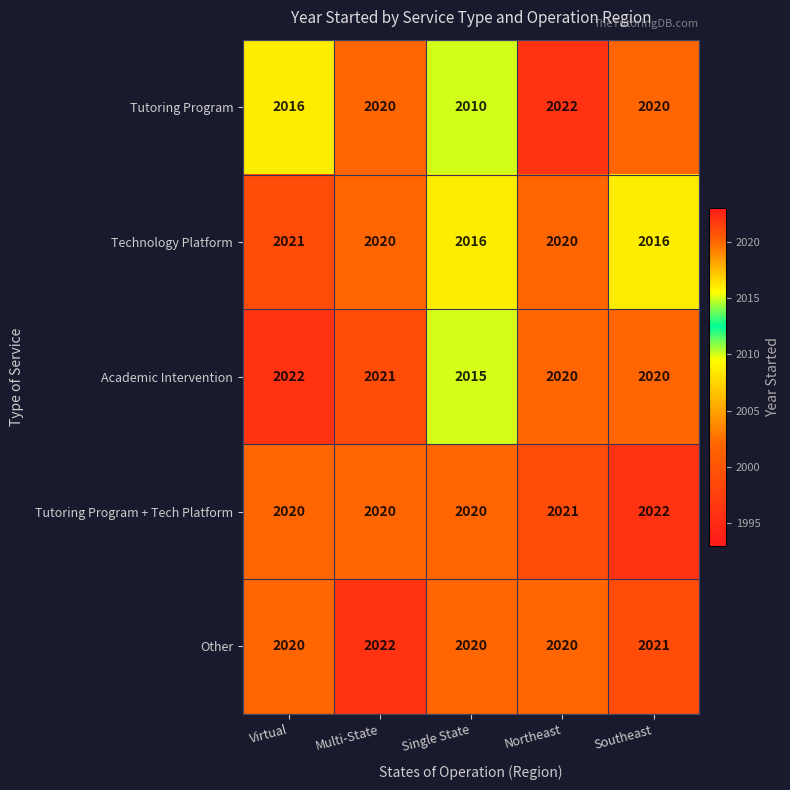

Is it true that Academic Intervention equals 843 at Multi-State?

False